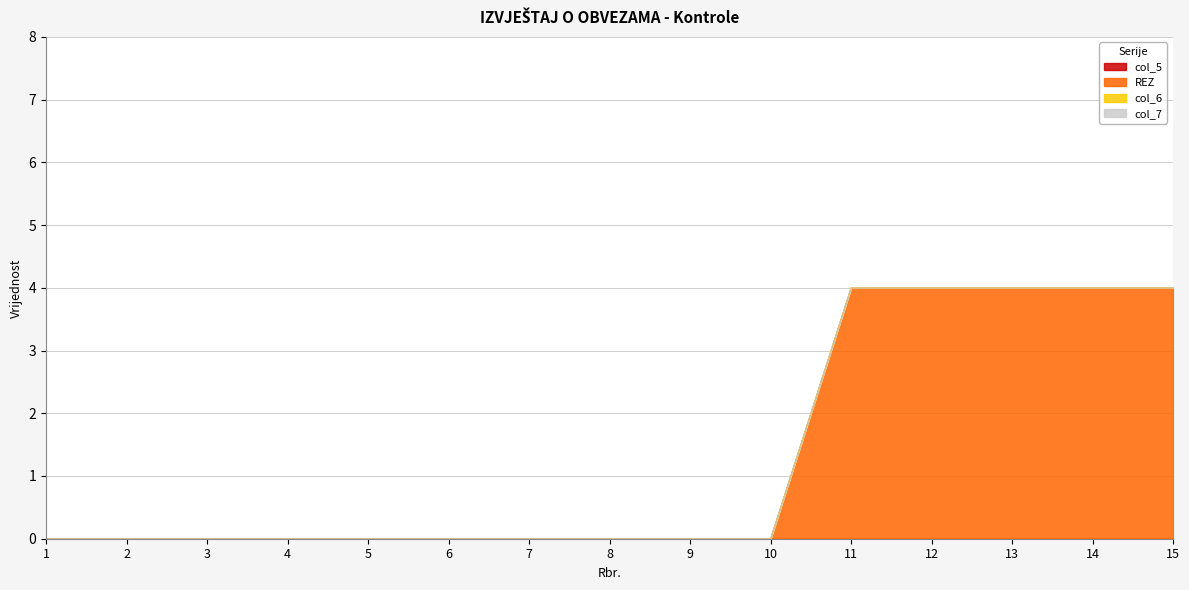

True or false: col_7 and col_6 intersect in this chart.

False